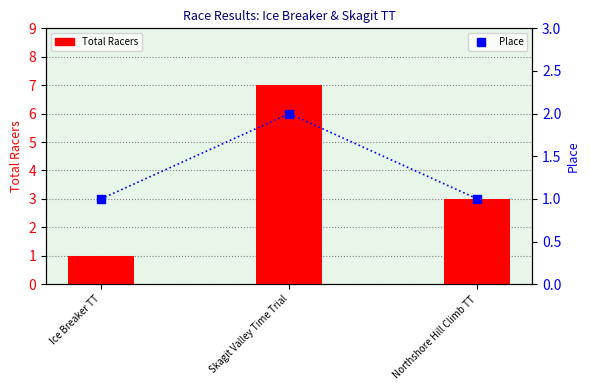

Which series has the largest total across all categories?

Total Racers